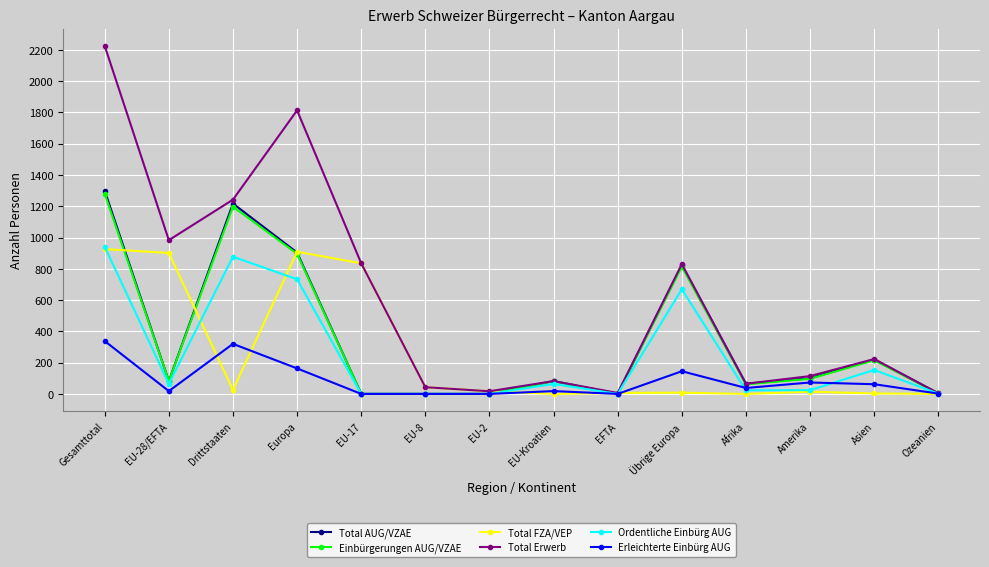

Which series changed the most between Gesamttotal and Asien?

Total Erwerb